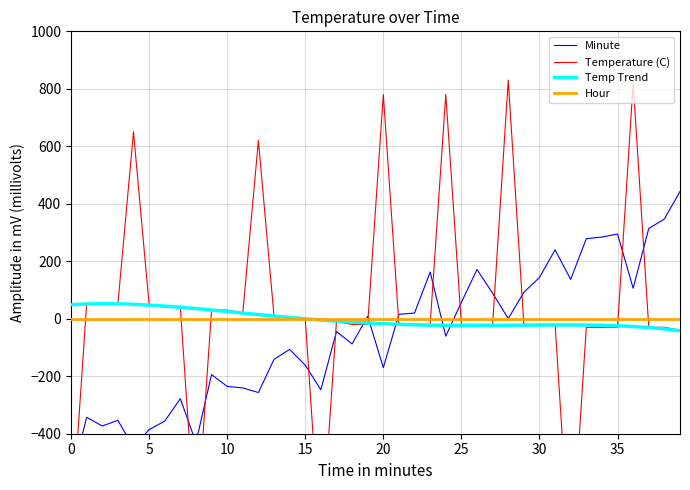

How many data points does each series have?

40